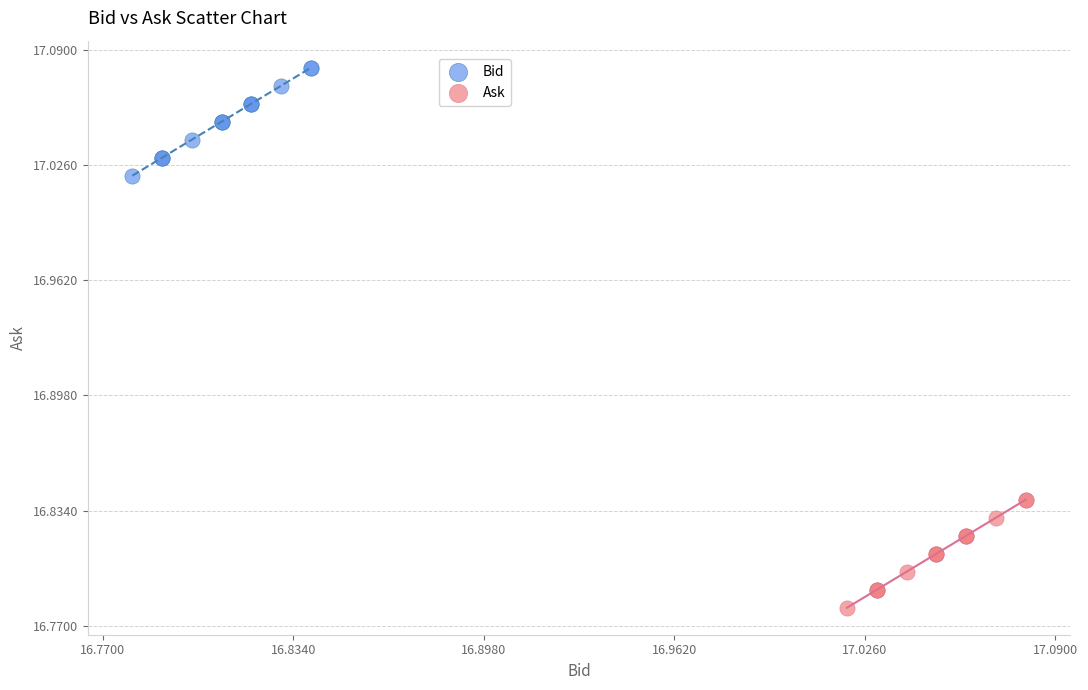

Which series contains the highest Y value?

Bid